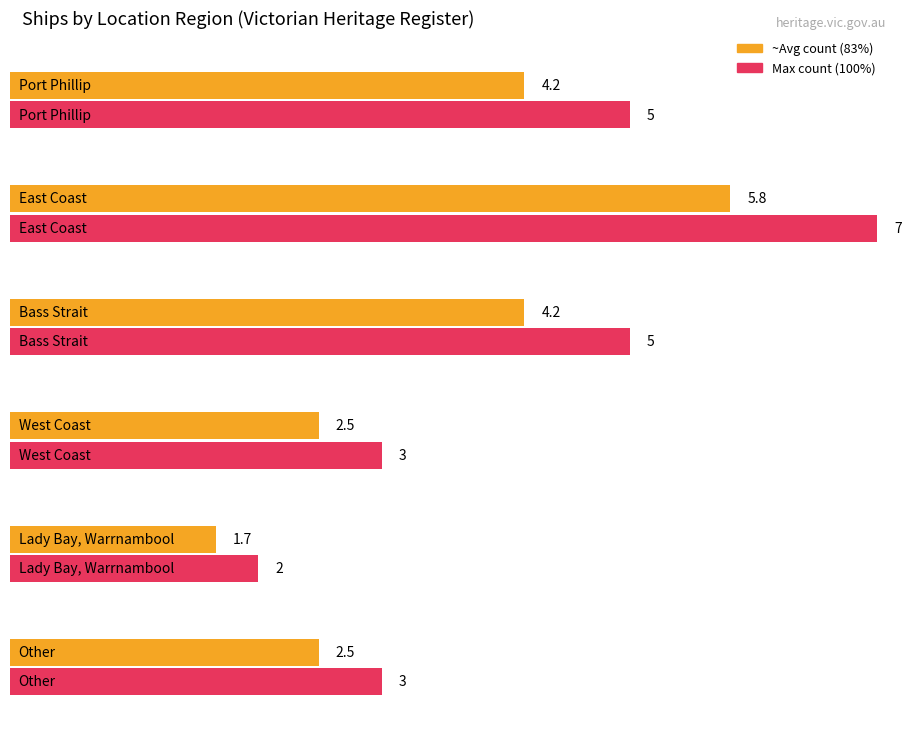

How many values are between 3 and 5?

4